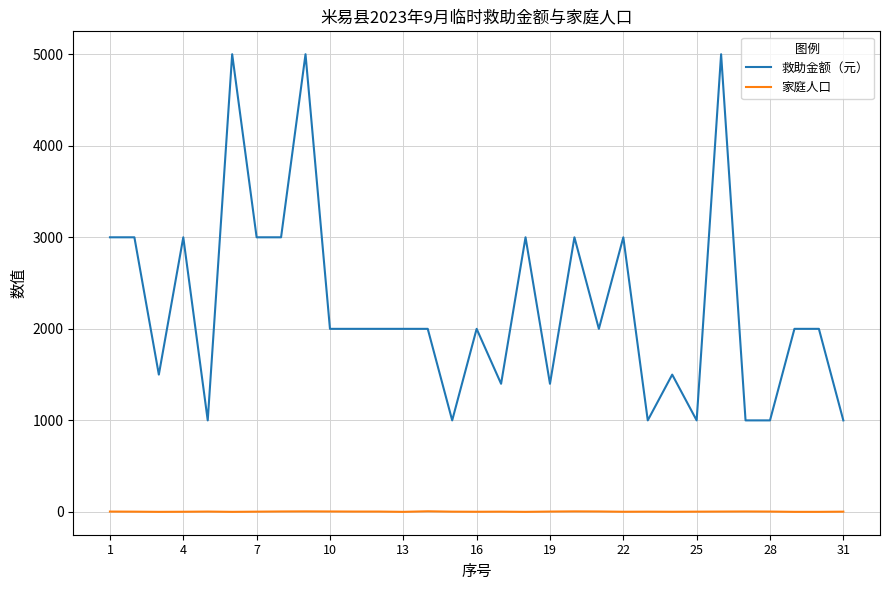

What is the greatest value displayed?

5000